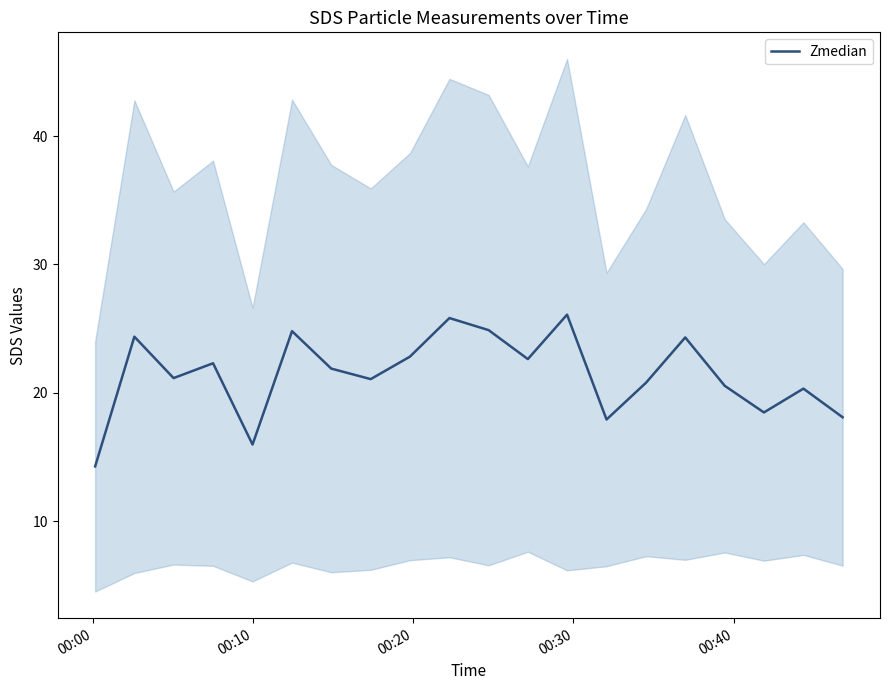

What is the minimum value for Zmedian?

14.3